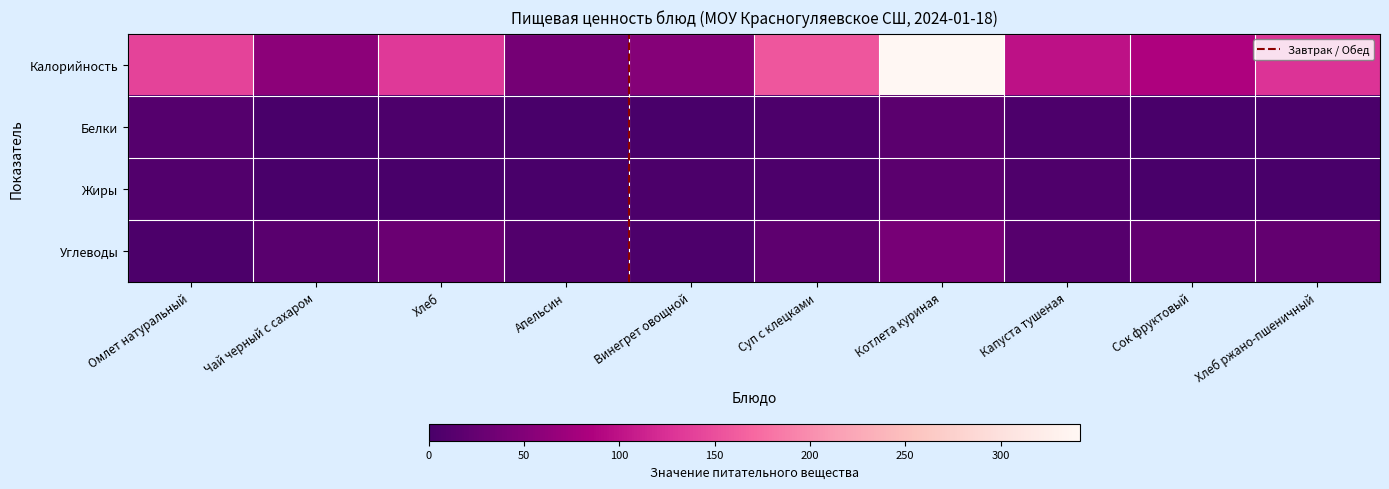

What is the spread (max minus min) of values at Котлета куриная?

325.4